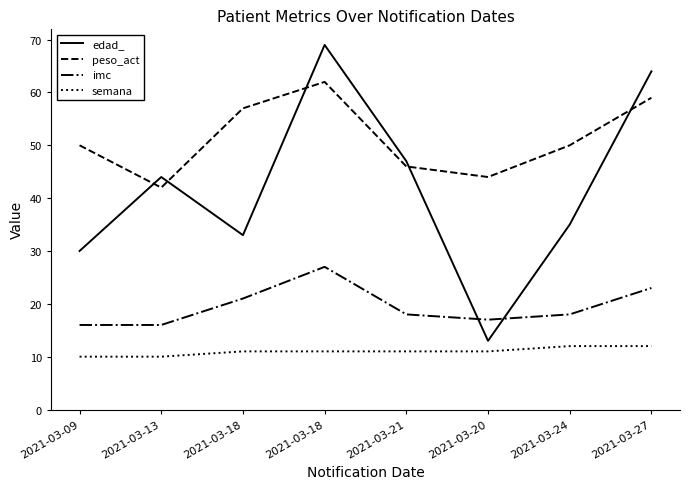

The value of imc at 2021-03-13 is 3. True or false?

False